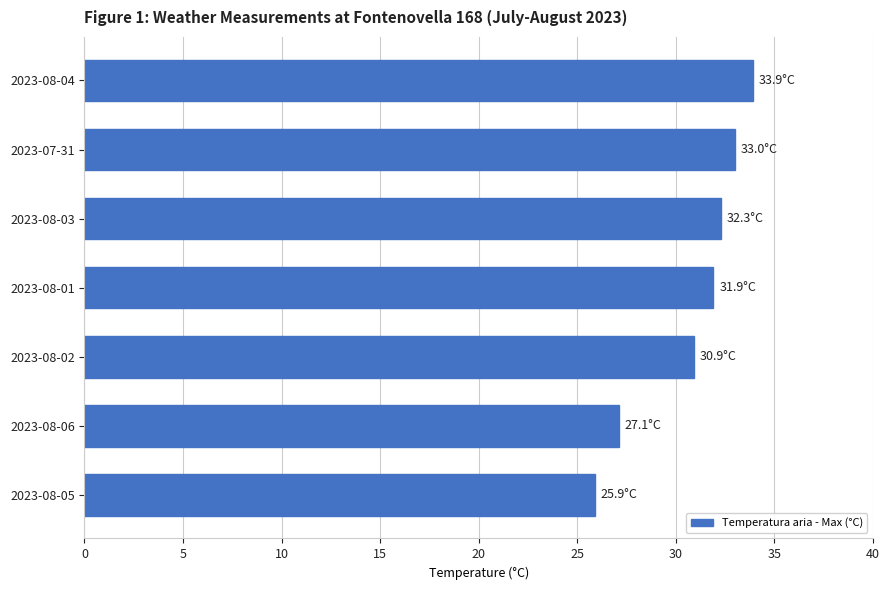

Rank the categories by value from lowest to highest.

2023-08-05, 2023-08-06, 2023-08-02, 2023-08-01, 2023-08-03, 2023-07-31, 2023-08-04